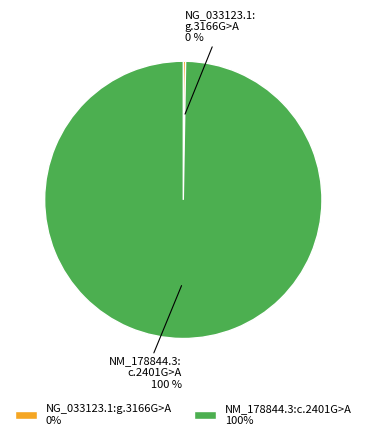

Is it true that NM_178844.3:c.2401G>A 100% is 100% of the pie?

True